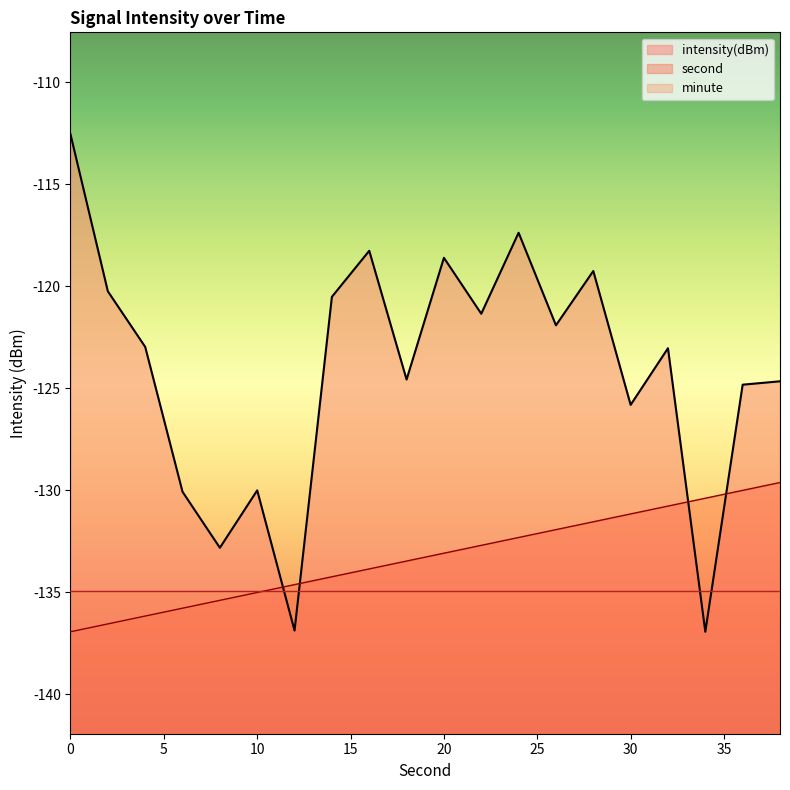

At 0, list the series in order from largest to smallest.

intensity(dBm), minute, second